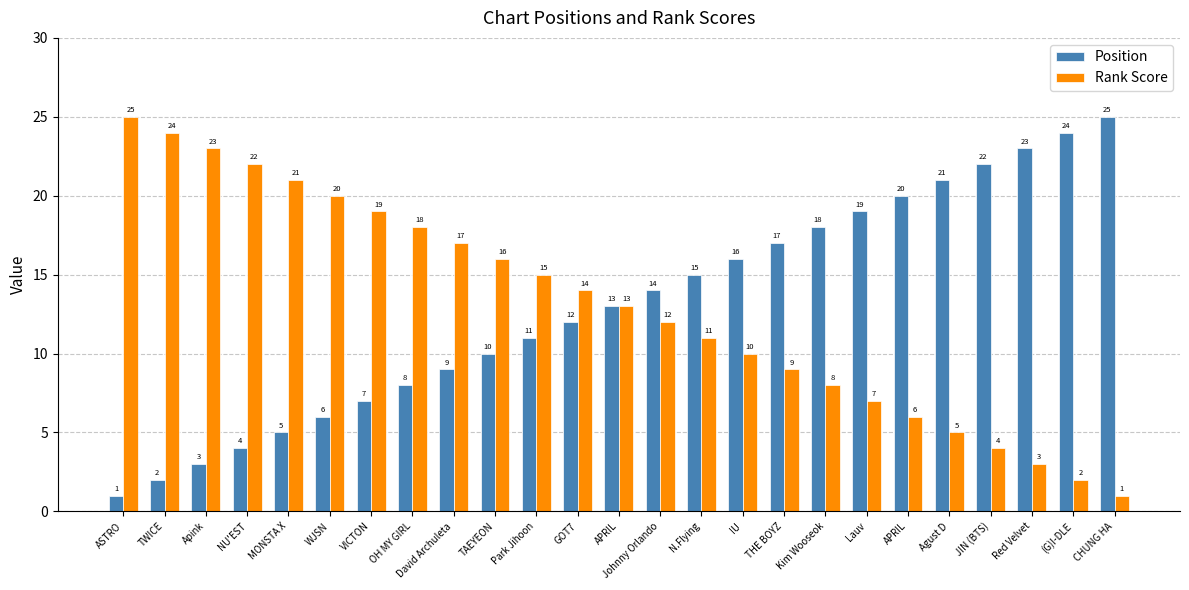

Reading left to right, extract all data points from this chart.

Position: ASTRO=1	TWICE=2	Apink=3	NU'EST=4	MONSTA X=5	WJSN=6	VICTON=7	OH MY GIRL=8	David Archuleta=9	TAEYEON=10	Park Jihoon=11	GOT7=12	APRIL=13	Johnny Orlando=14	N.Flying=15	IU=16	THE BOYZ=17	Kim Wooseok=18	Lauv=19	APRIL=20	Agust D=21	JIN (BTS)=22	Red Velvet=23	(G)I-DLE=24	CHUNG HA=25
Rank Score: ASTRO=25	TWICE=24	Apink=23	NU'EST=22	MONSTA X=21	WJSN=20	VICTON=19	OH MY GIRL=18	David Archuleta=17	TAEYEON=16	Park Jihoon=15	GOT7=14	APRIL=13	Johnny Orlando=12	N.Flying=11	IU=10	THE BOYZ=9	Kim Wooseok=8	Lauv=7	APRIL=6	Agust D=5	JIN (BTS)=4	Red Velvet=3	(G)I-DLE=2	CHUNG HA=1